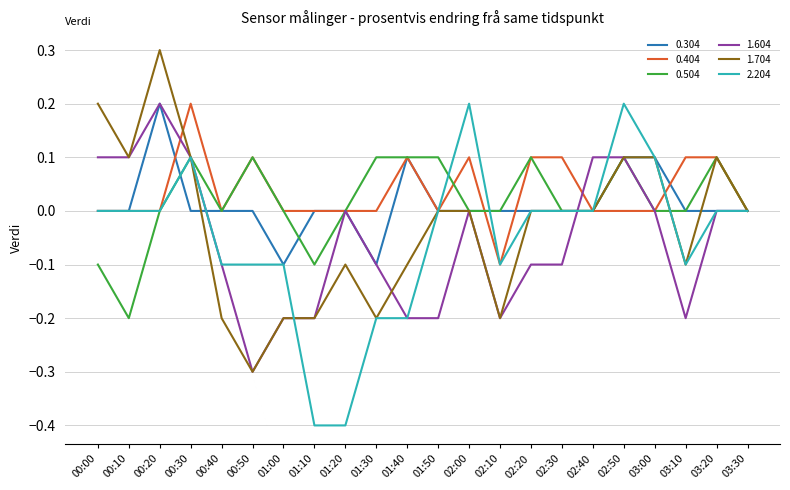

Which series has the largest total across all categories?

0.404